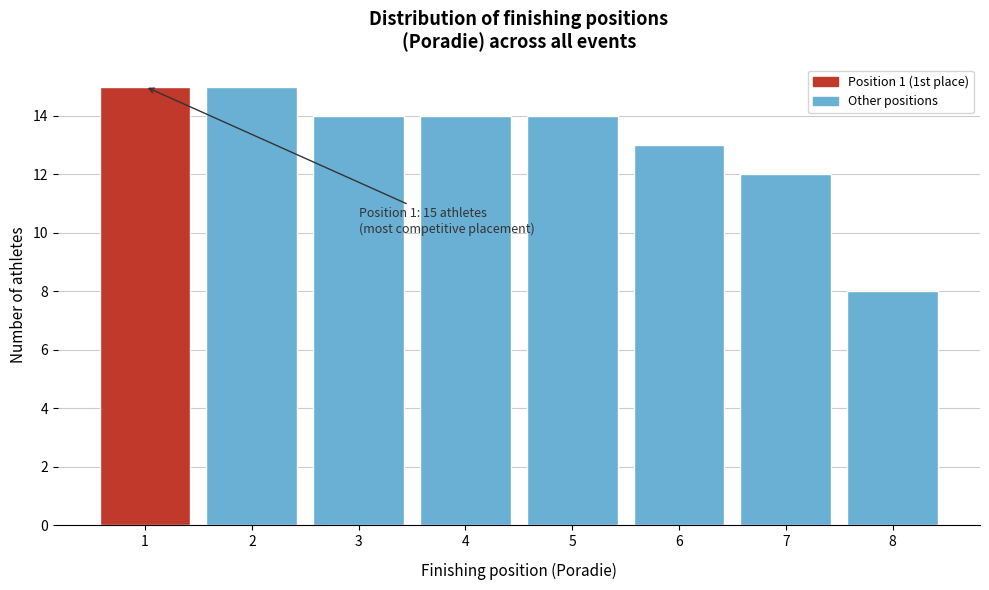

Reading left to right, what are all the values shown in this chart?

1=15	2=15	3=14	4=14	5=14	6=13	7=12	8=8